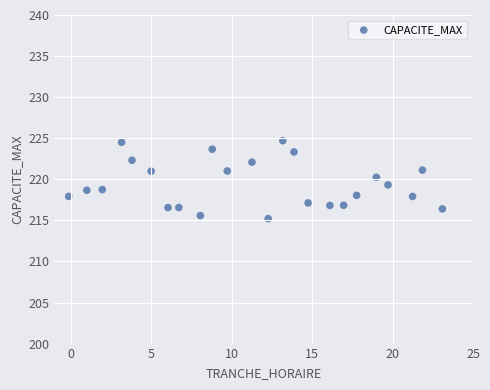

What is the range of X values (max minus min)?

23.2